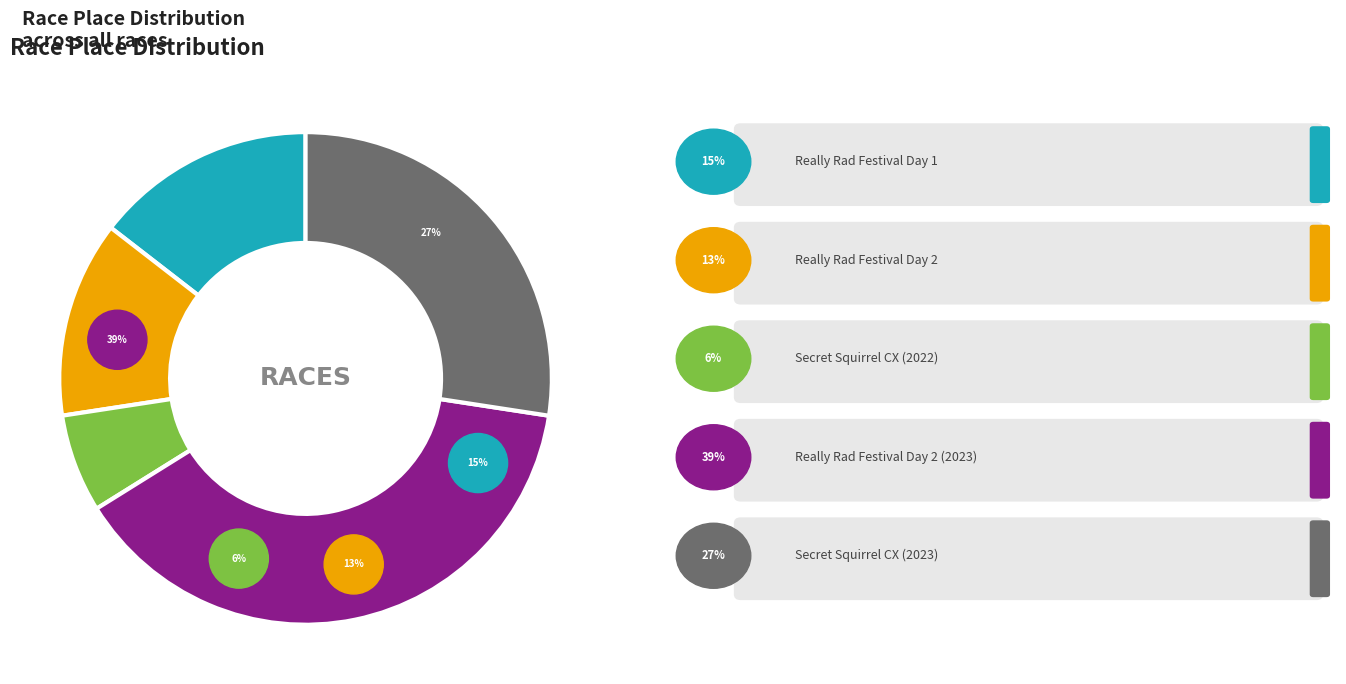

What percentage is the Really Rad Festival Day 2 slice, to the nearest percent?

13%